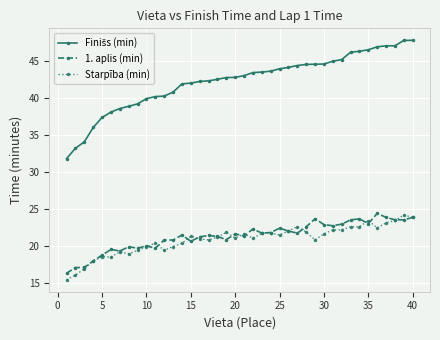

What is the value of the 1. aplis (min) point at the 35th from the left?

23.1